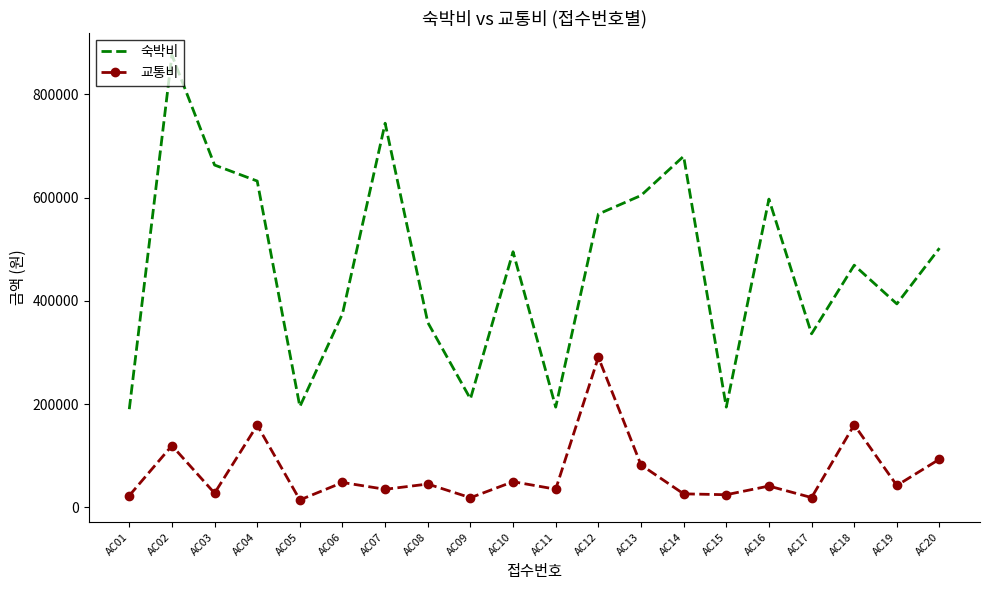

At which category is the sum across all series the highest?

AC02